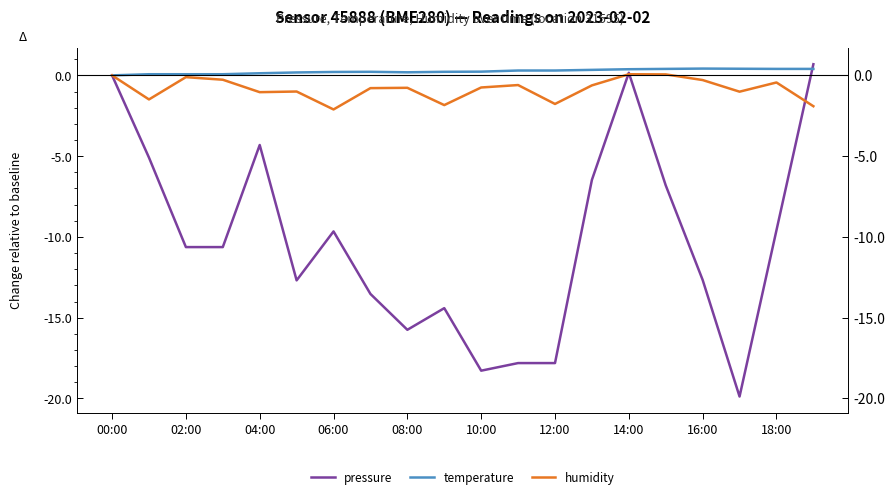

Reading left to right, transcribe all the data shown in this chart.

pressure: 0.0	-5.1	-10.6	-10.6	-4.3	-12.7	-9.7	-13.5	-15.8	-14.4	-18.3	-17.8	-17.8	-6.5	0.2	-6.8	-12.7	-19.9	-9.6	0.7
temperature: 0.0	0.1	0.1	0.1	0.1	0.2	0.2	0.2	0.2	0.2	0.2	0.3	0.3	0.3	0.4	0.4	0.4	0.4	0.4	0.4
humidity: 0.0	-1.5	-0.1	-0.3	-1.0	-1.0	-2.1	-0.8	-0.8	-1.8	-0.8	-0.6	-1.8	-0.6	0.1	0.1	-0.3	-1.0	-0.4	-1.9